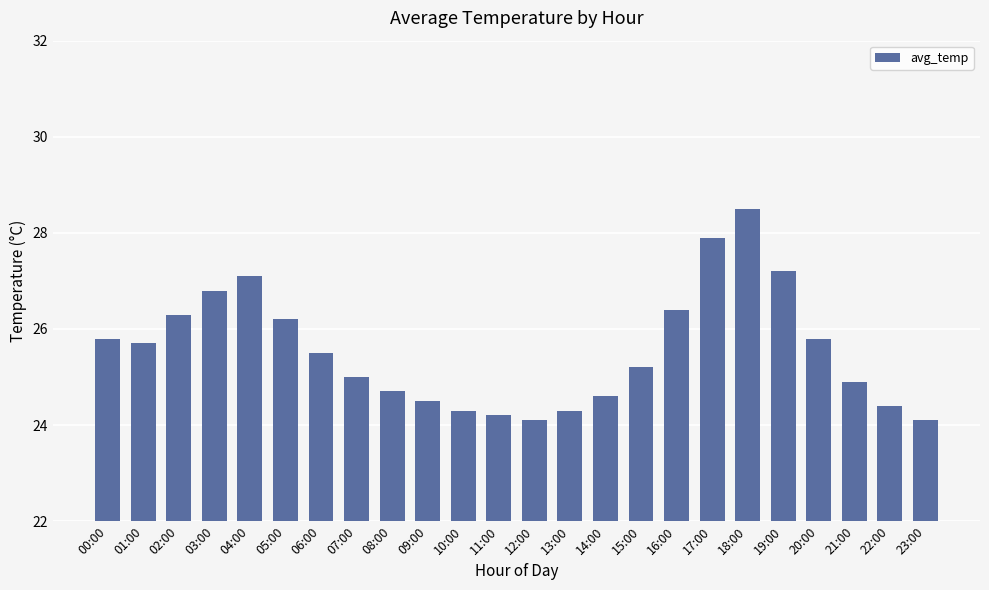

What is the average value?

25.6